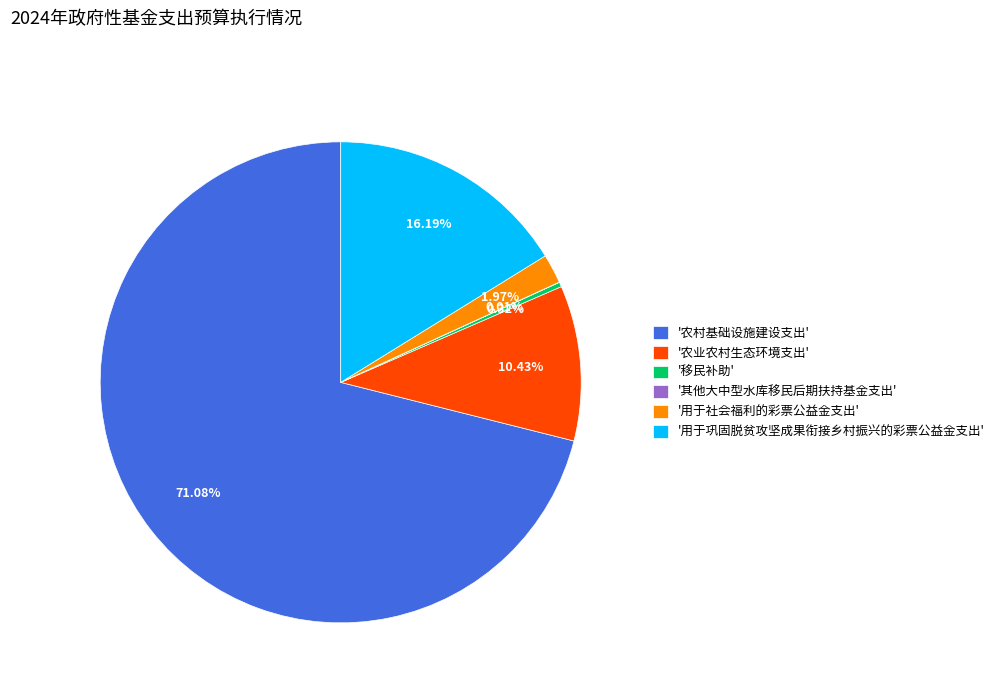

What is the largest slice in the pie chart?

'农村基础设施建设支出'